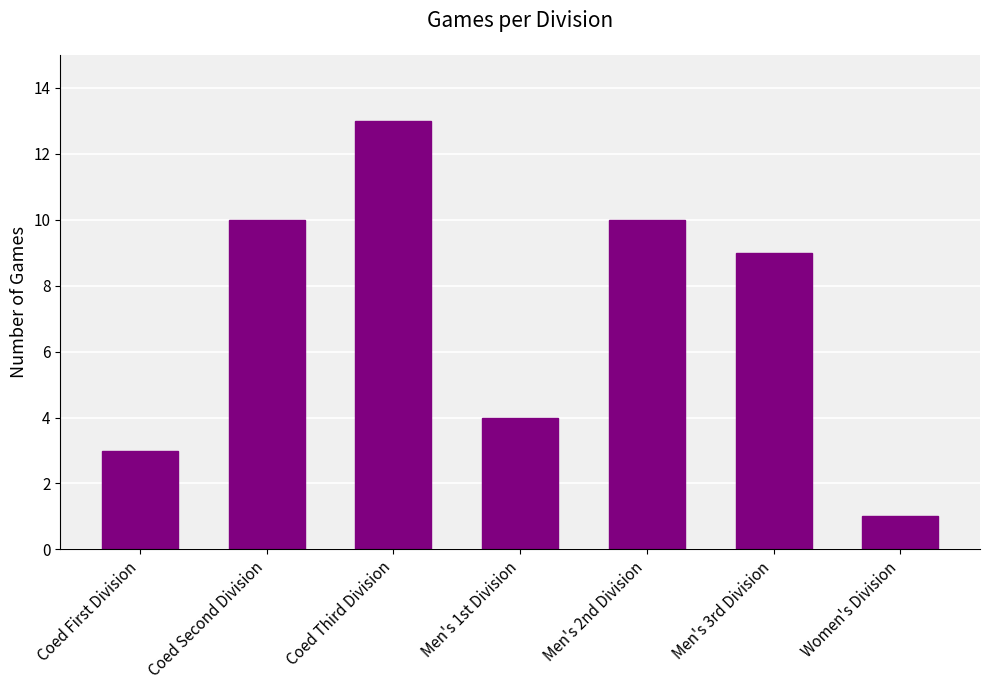

What is the change in value from Coed Third Division to Men's 1st Division?

-9